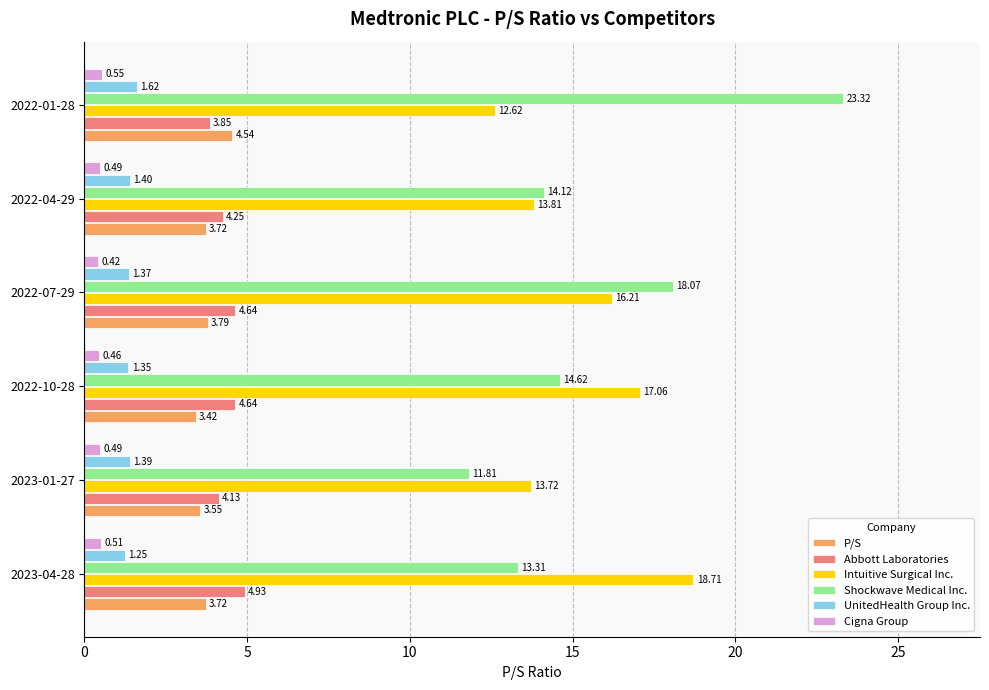

Rank the series at 2023-01-27 from highest to lowest value.

Intuitive Surgical Inc., Shockwave Medical Inc., Abbott Laboratories, P/S, UnitedHealth Group Inc., Cigna Group